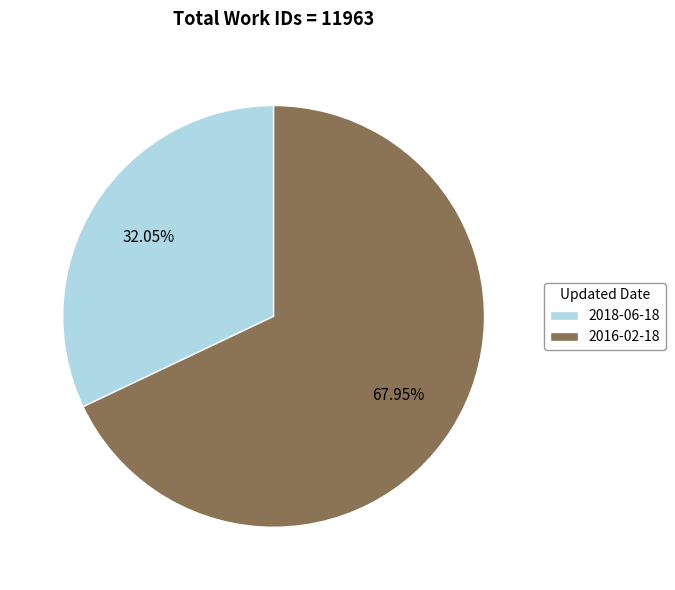

What portion of the pie excludes 2018-06-18?

68.0%